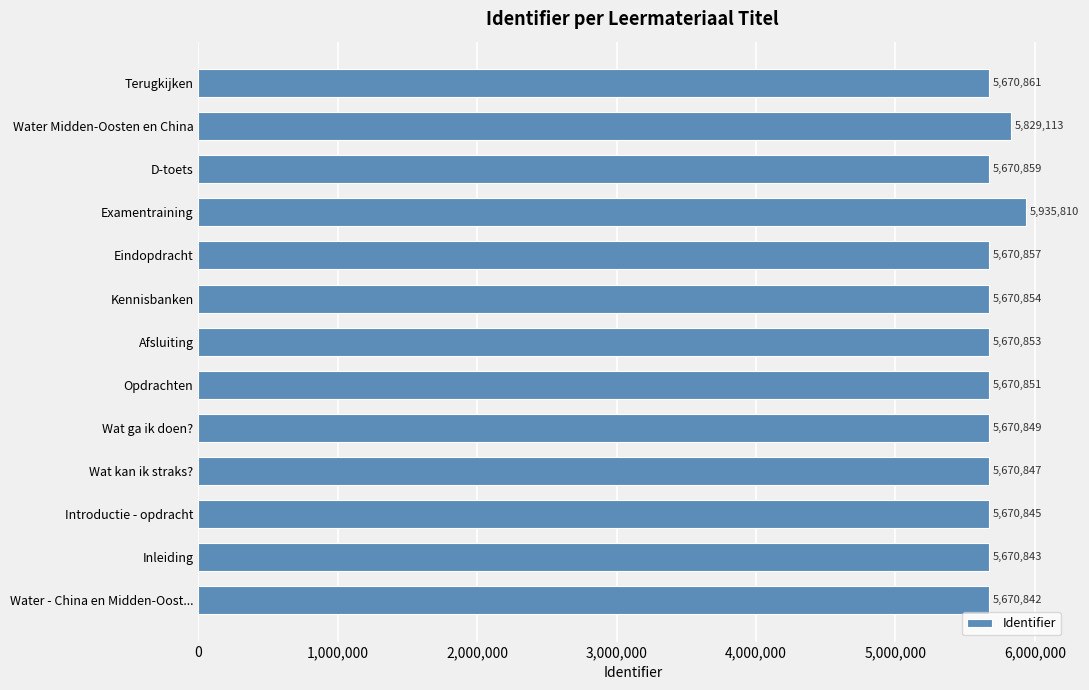

Reading bottom to top, list all the values displayed in this chart.

Water - China en Midden-Oost...=5670842	Inleiding=5670843	Introductie - opdracht=5670845	Wat kan ik straks?=5670847	Wat ga ik doen?=5670849	Opdrachten=5670851	Afsluiting=5670853	Kennisbanken=5670854	Eindopdracht=5670857	Examentraining=5935810	D-toets=5670859	Water Midden-Oosten en China=5829113	Terugkijken=5670861